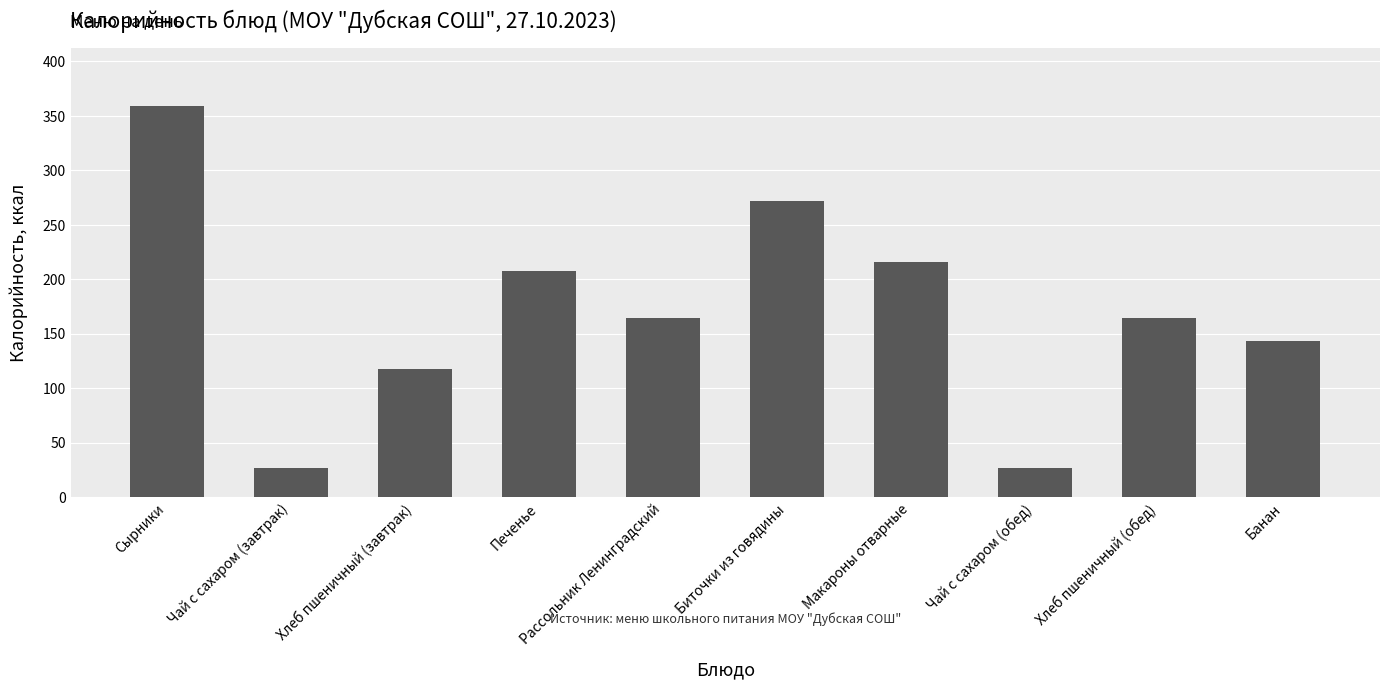

What is the ratio of the value at Печенье to the value at Биточки из говядины?

0.8